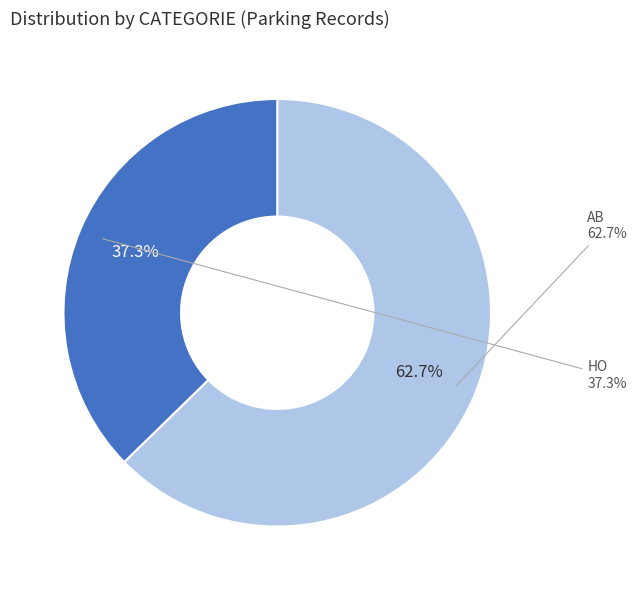

To the nearest percent, what is the average slice percentage?

50%